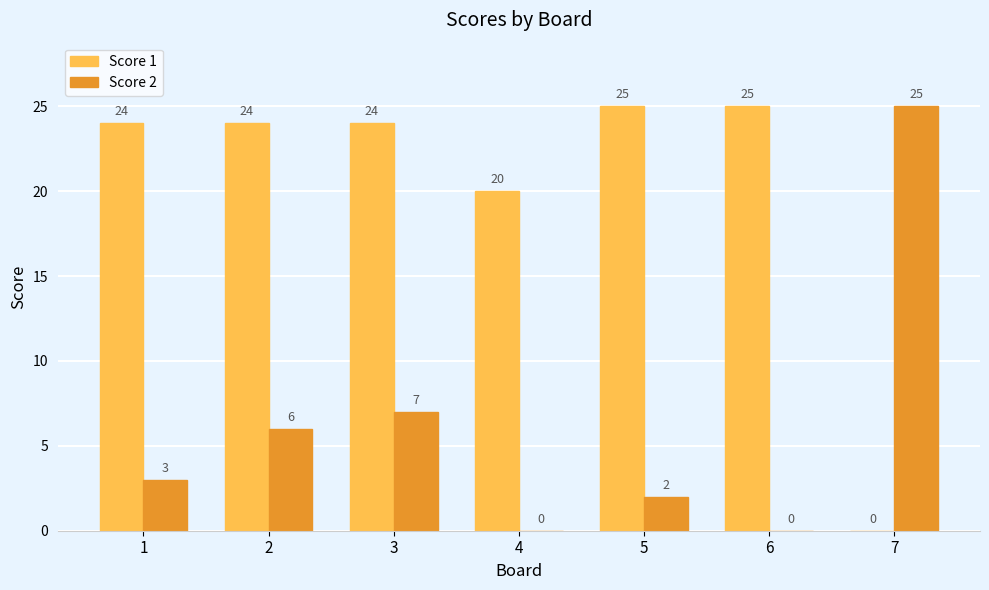

What are all the series names shown in the legend?

Score 1, Score 2